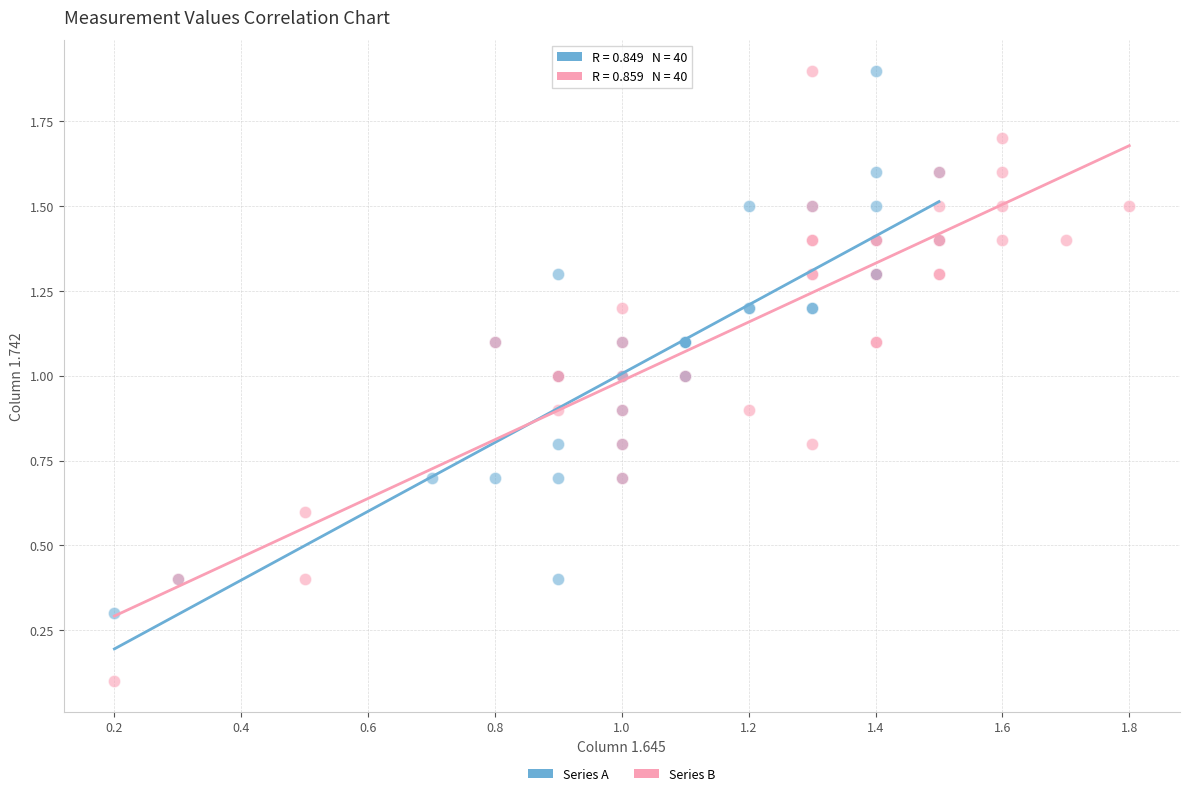

Which series has the largest Y range (max minus min)?

Series B